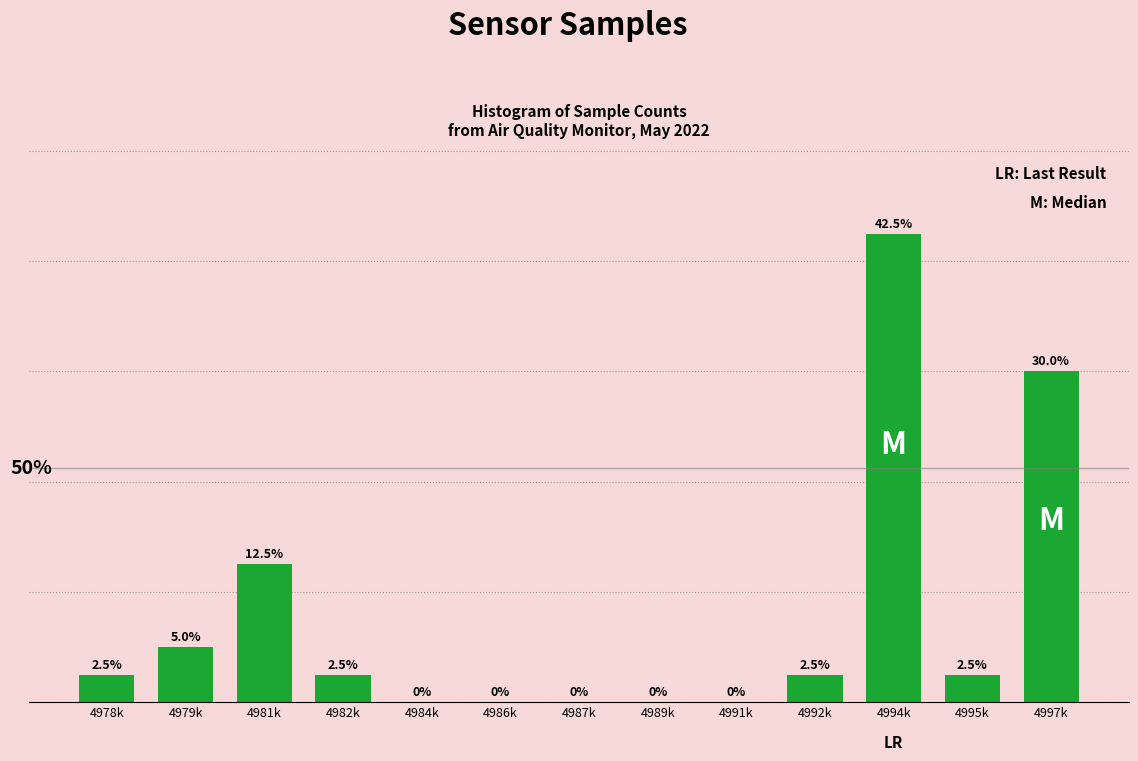

At which label is the value closest to 21?

4981k